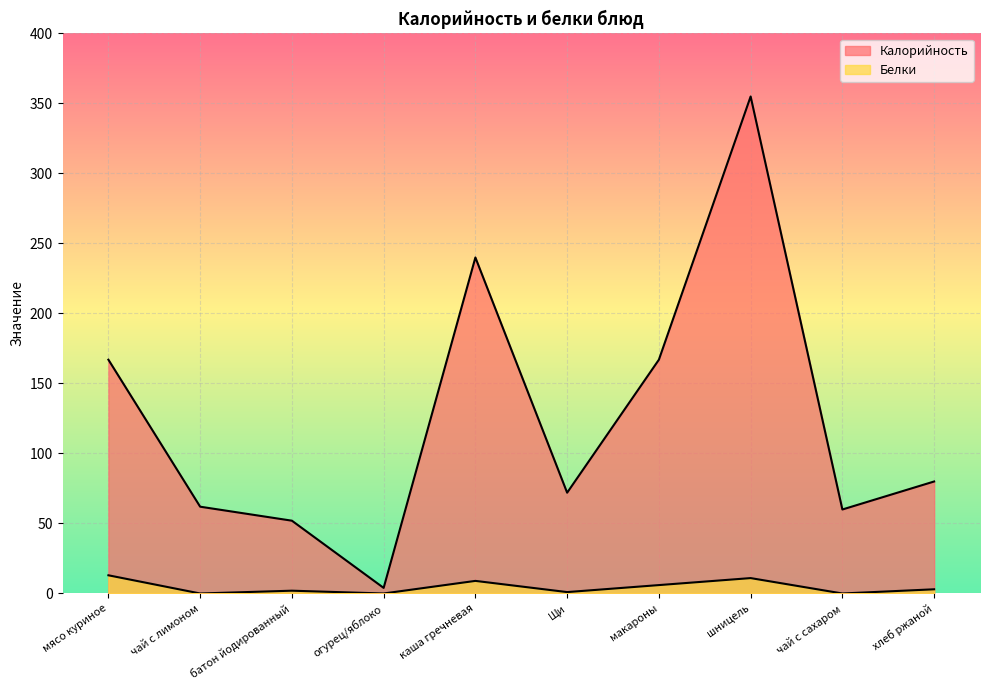

How many lines are shown in the chart?

2